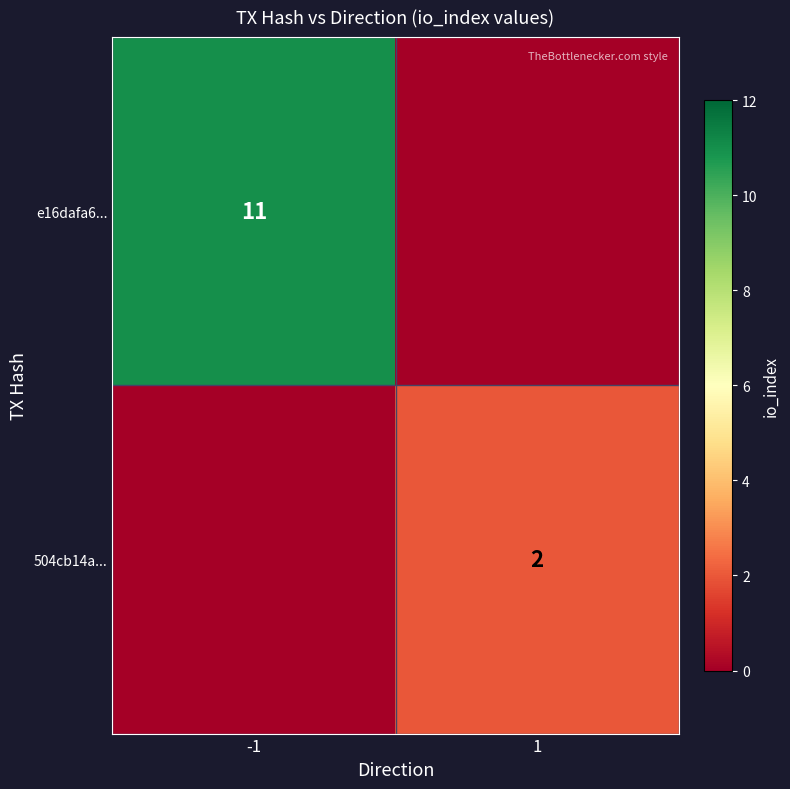

Is it true that 504cb14a... equals 3 at 1?

False